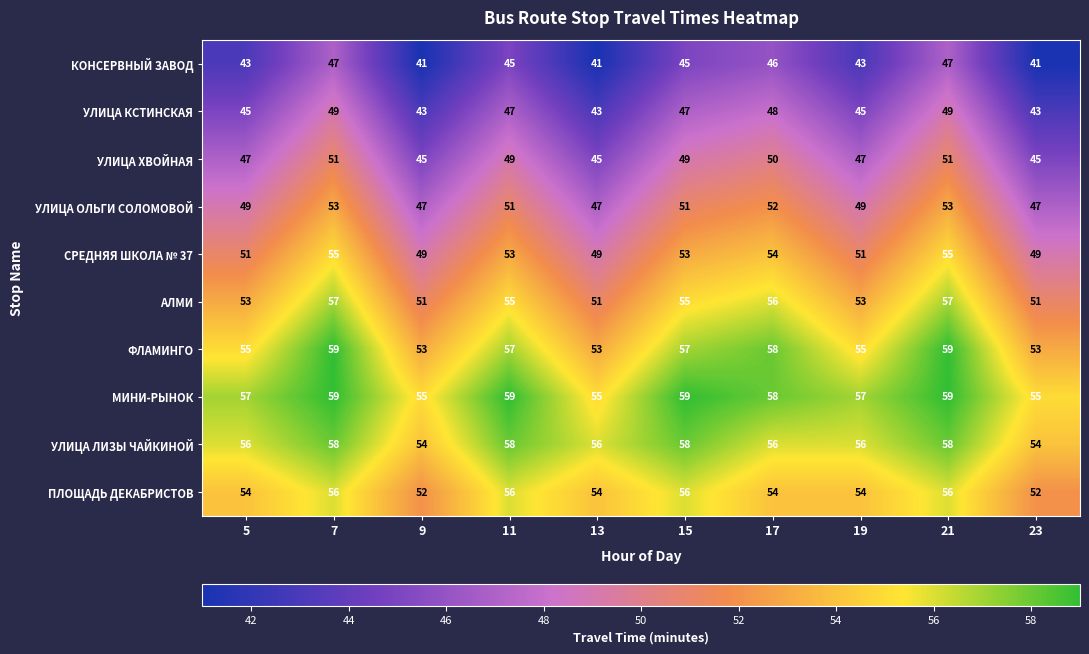

What is the approximate value of КОНСЕРВНЫЙ ЗАВОД at 13?

41